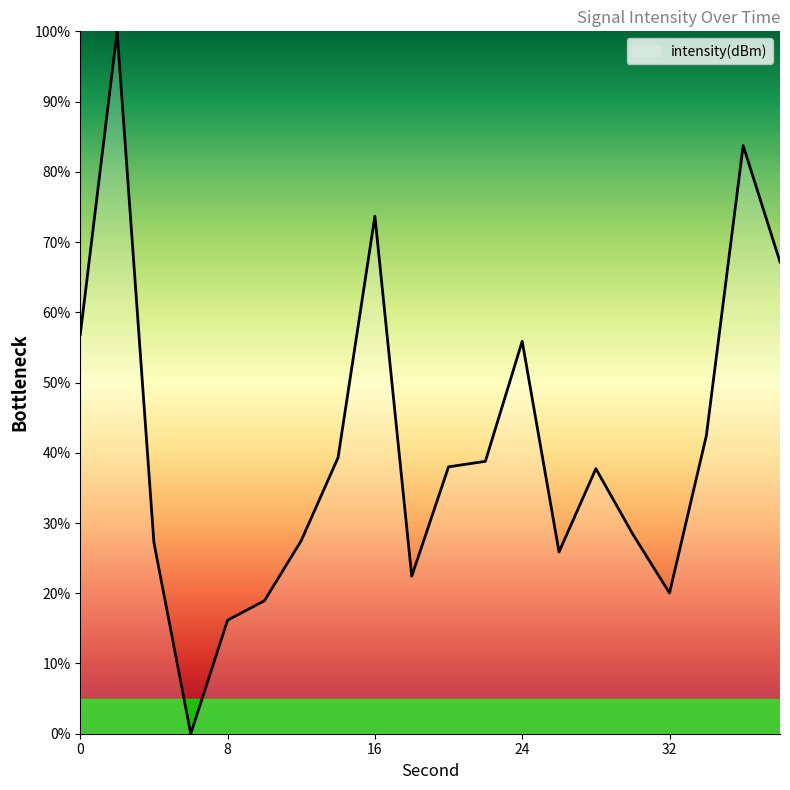

How many positive values are there?

19